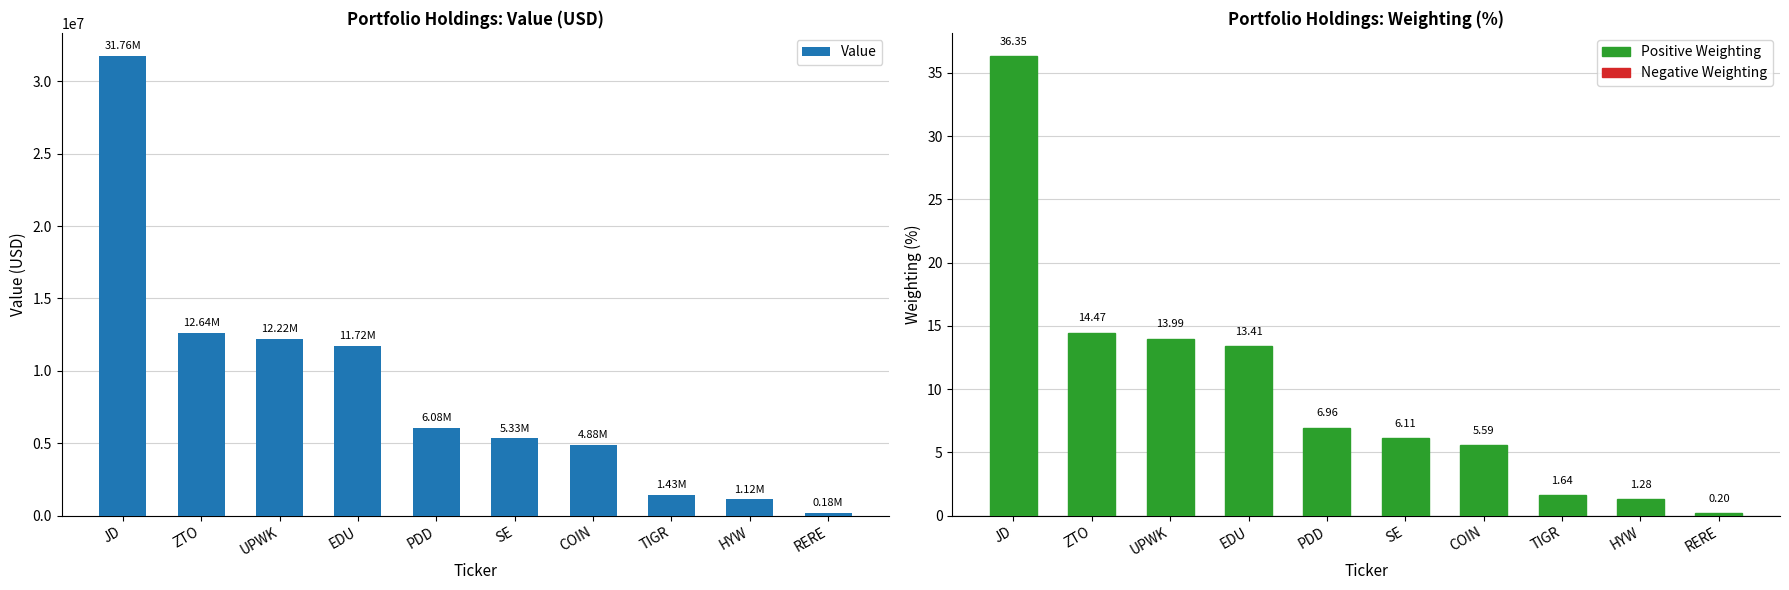

What is the difference between the Weighting values at HYW and ZTO?

13.2